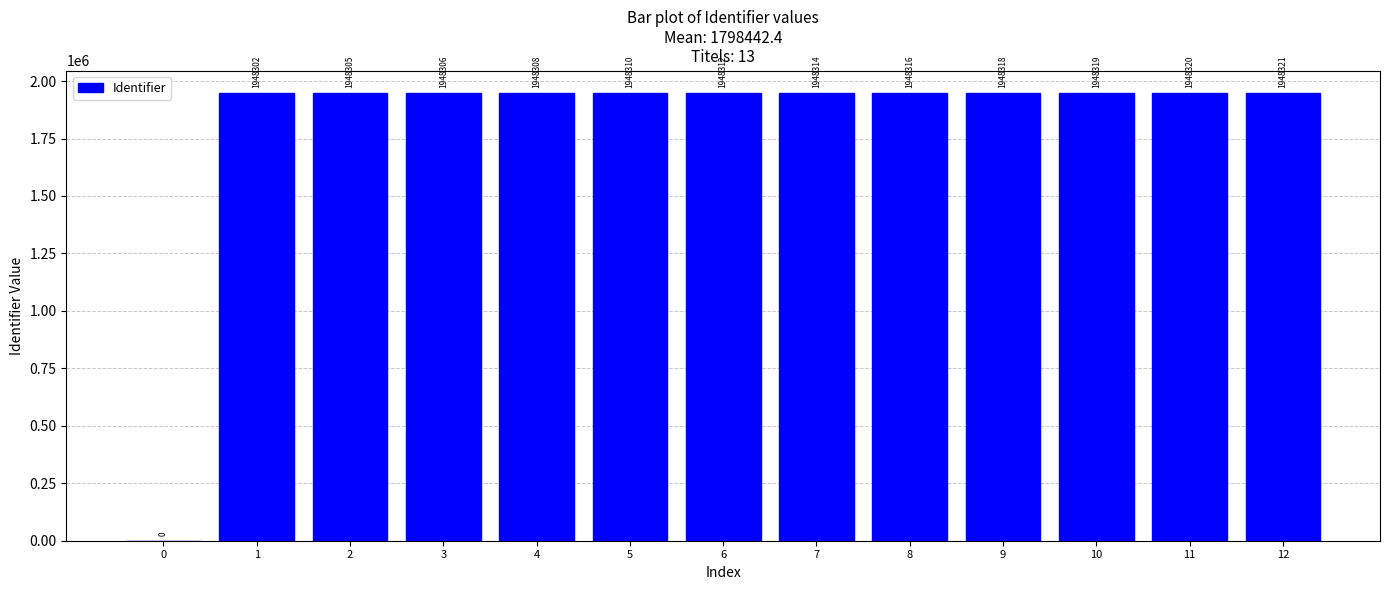

What is the ratio of the value at 1 to the value at 11?

1.0